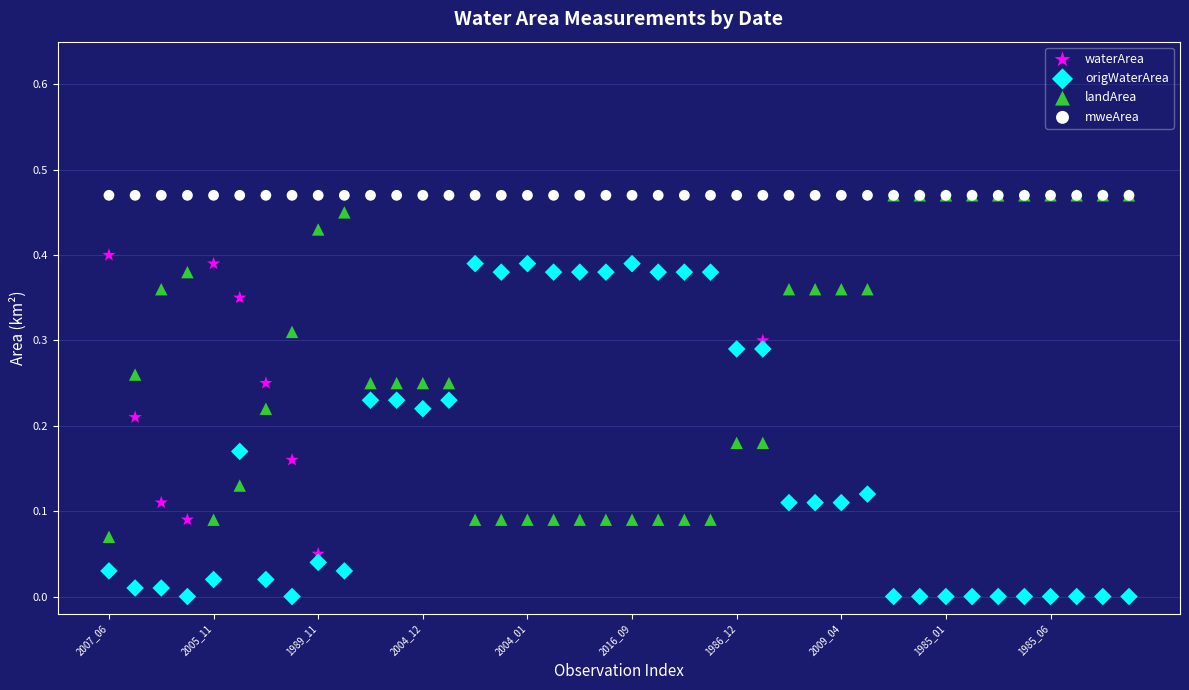

What are all the series names shown in the legend?

waterArea, origWaterArea, landArea, mweArea